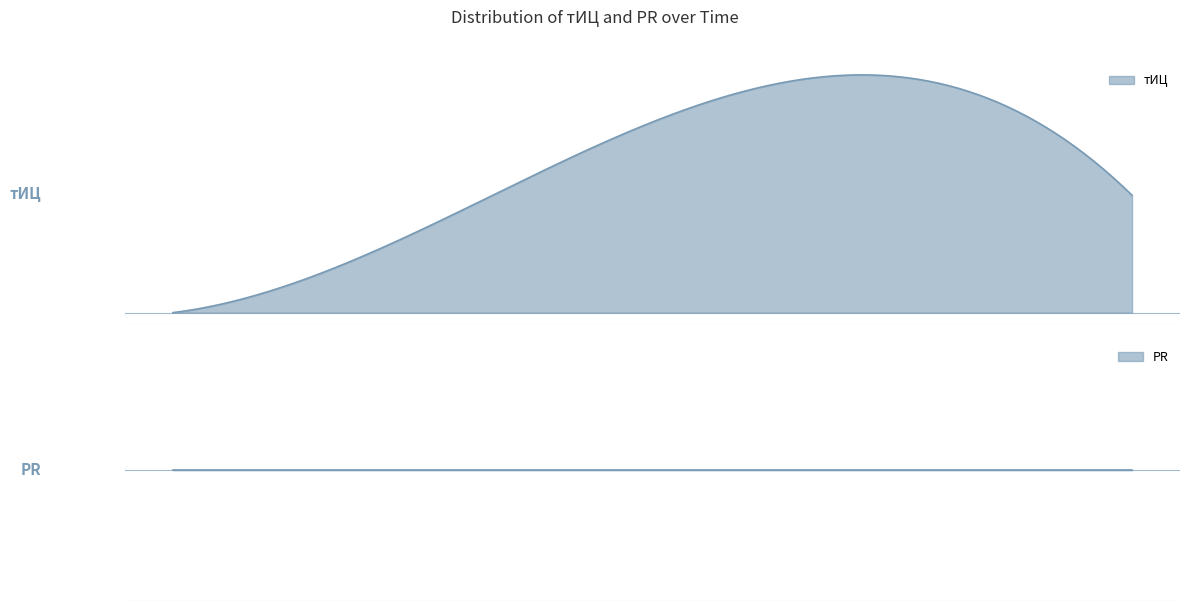

The тИЦ series shows 28 at 2016-09-26. True or false?

False